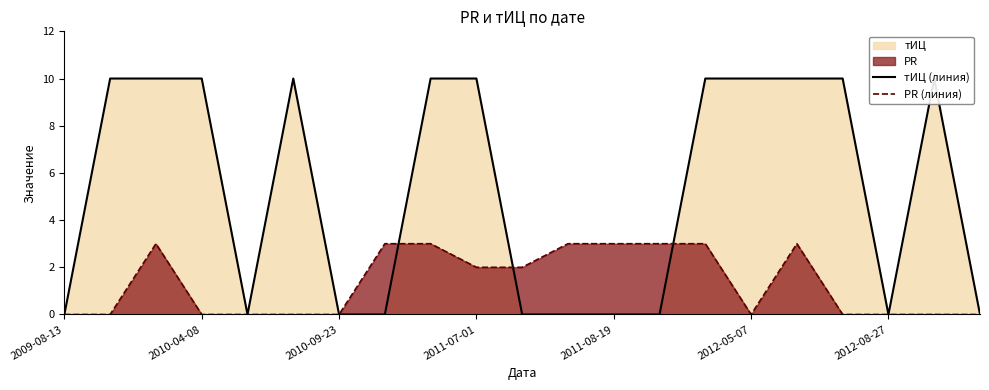

Rank the series by their maximum value, from lowest to highest.

PR (линия), тИЦ (линия)